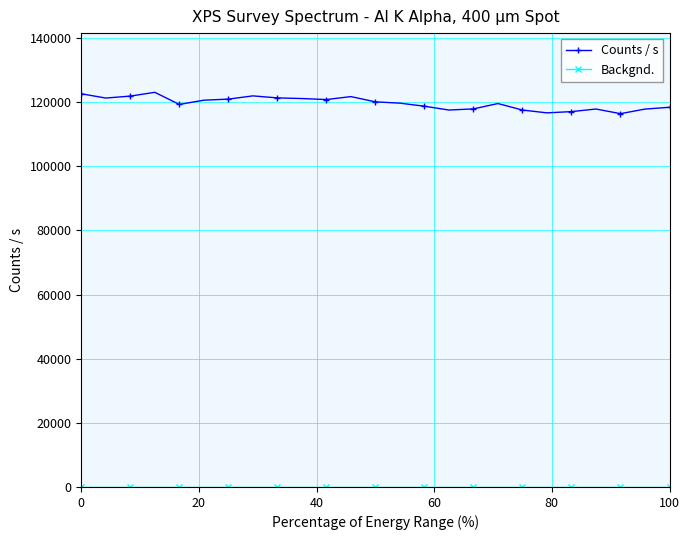

At how many categories does at least one series exceed 79158?

25